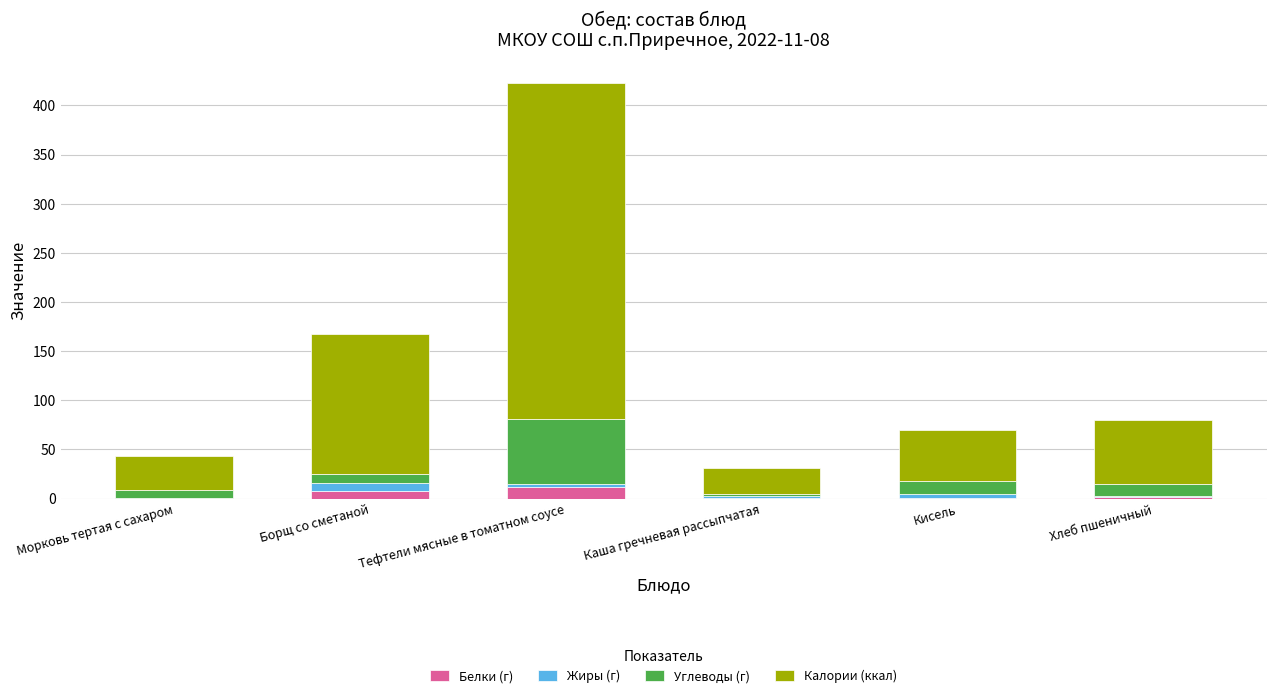

What is the highest value of the Белки (г) series?

11.5